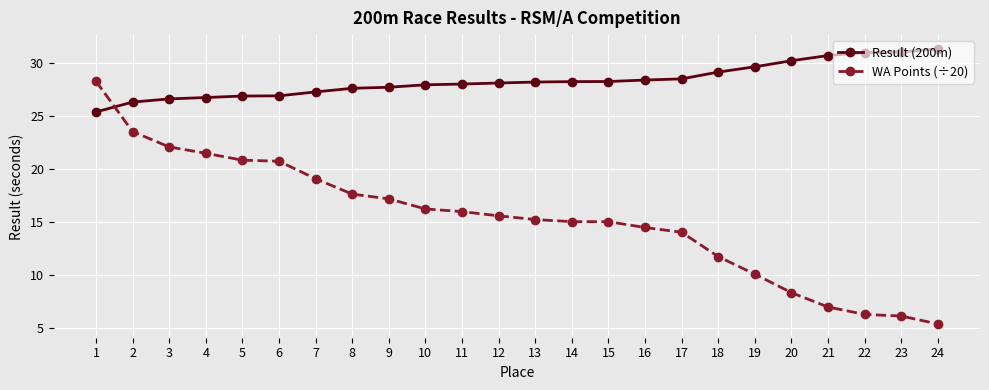

The Result (200m) series shows 28.2 at 13. True or false?

True